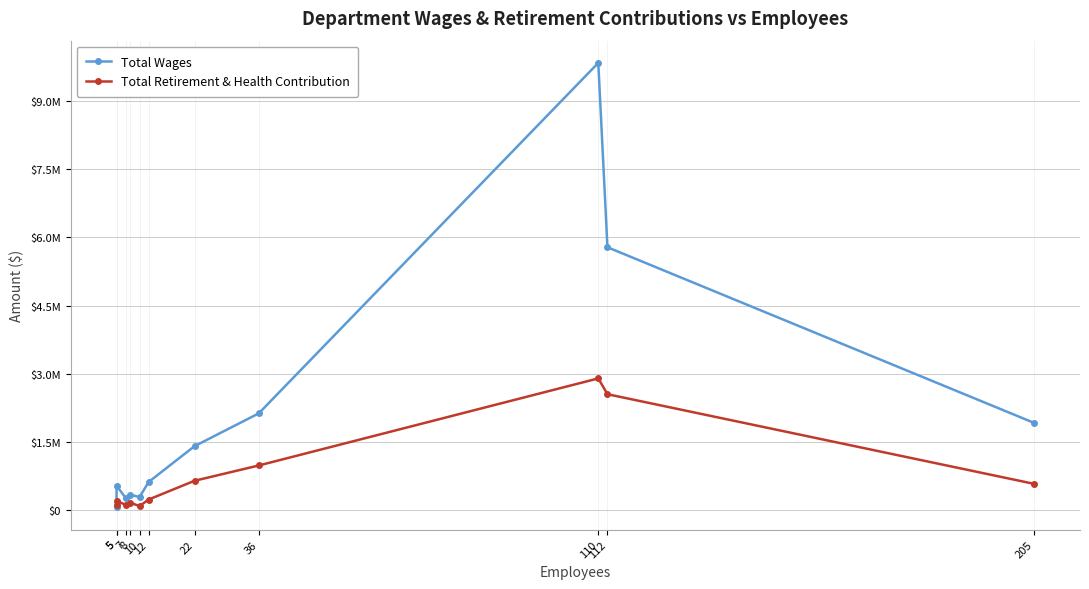

At which category does Total Wages reach its first local peak?

5